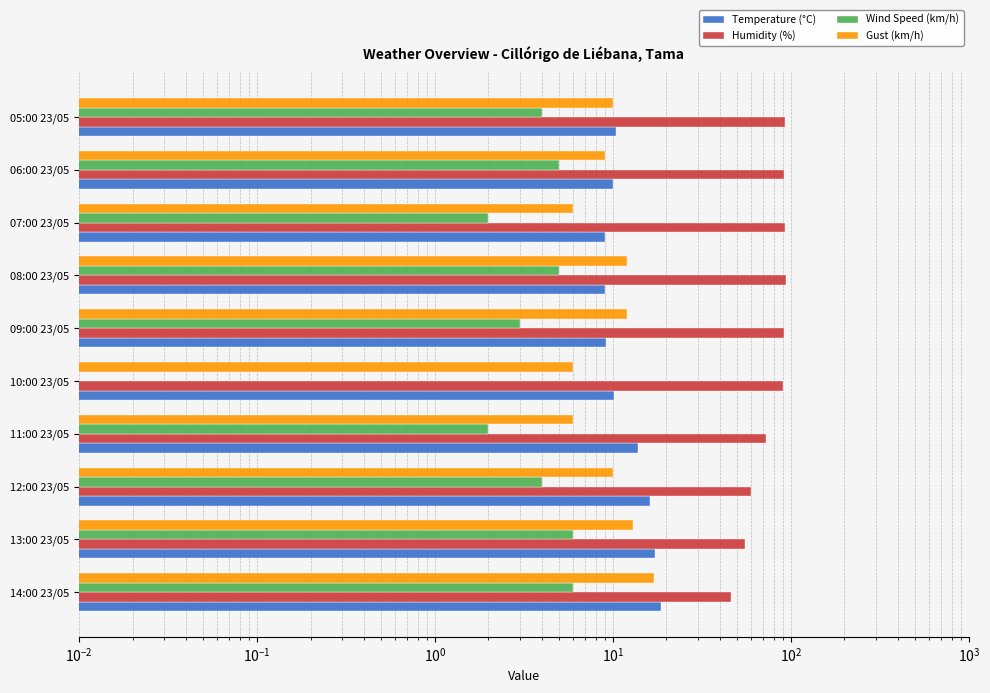

What is the sum of all Humidity (%) values?

787.0